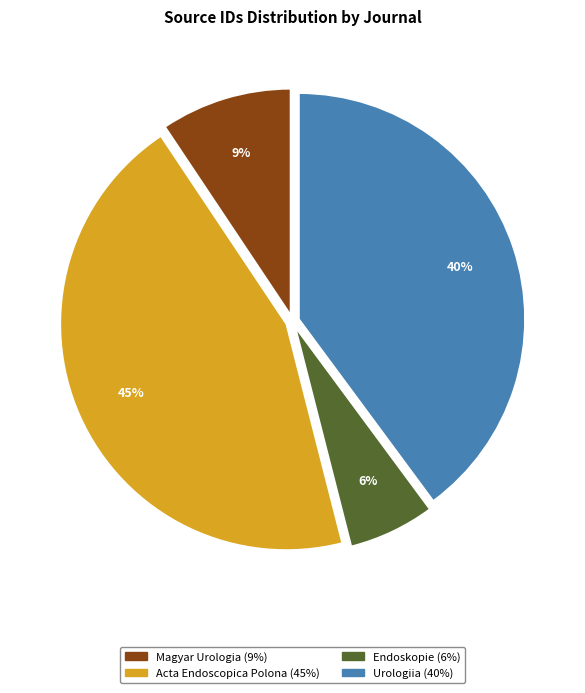

How many segments does this pie chart have?

4